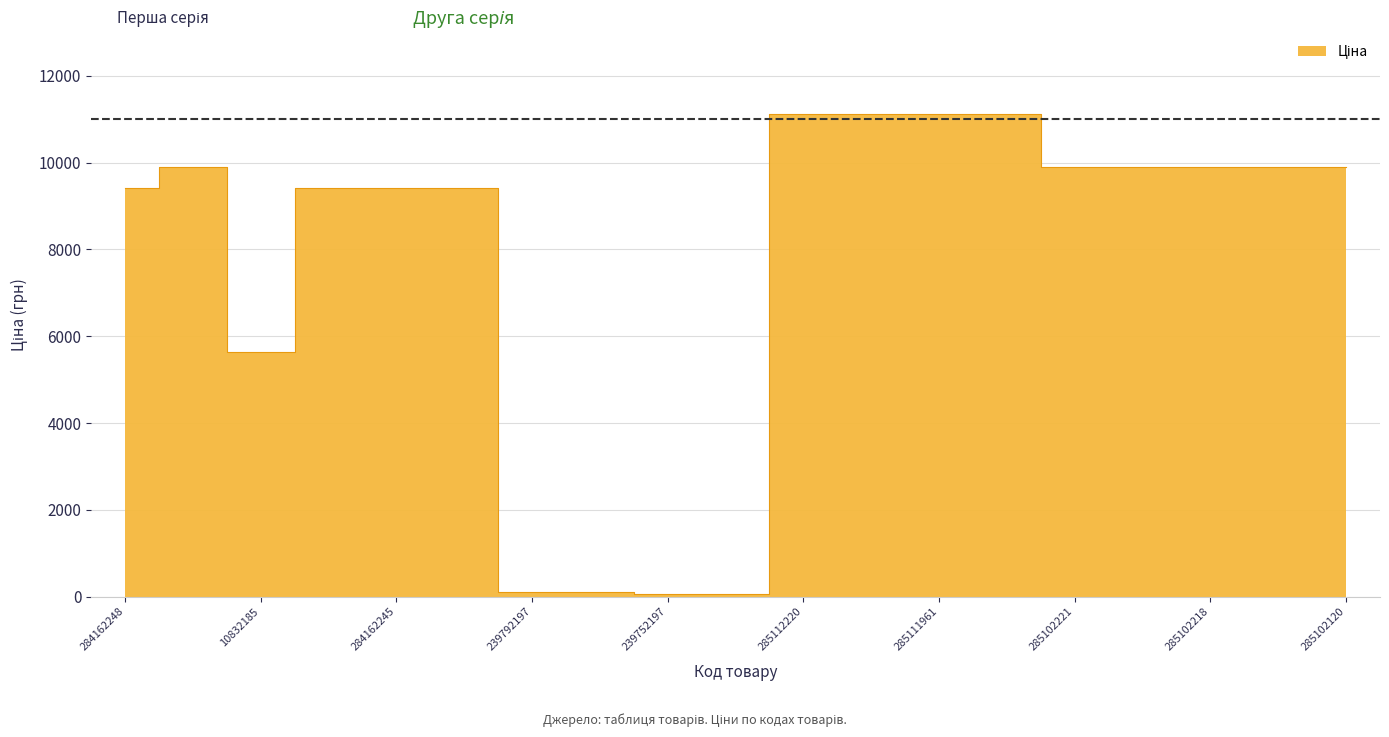

Reading left to right, list all the values displayed in this chart.

9416.9	9908.5	5636.0	9416.9	9416.9	9416.9	113.3	113.3	56.7	56.7	11113.6	11113.6	11113.6	11113.6	9908.5	9908.5	9908.5	9908.5	9908.5